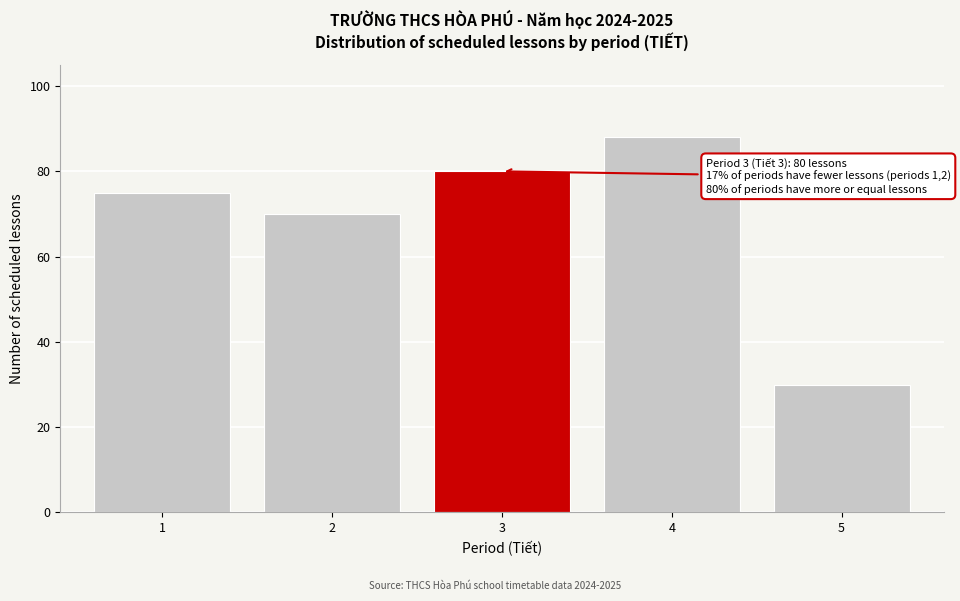

Reading right to left, transcribe all the data shown in this chart.

30	88	80	70	75